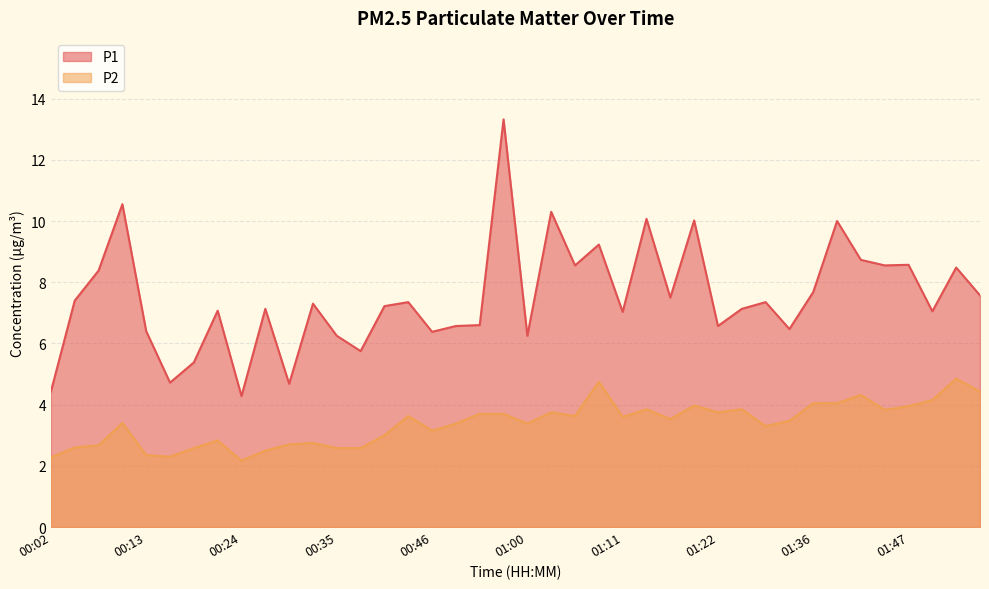

What is the average value of the P2 series?

3.4